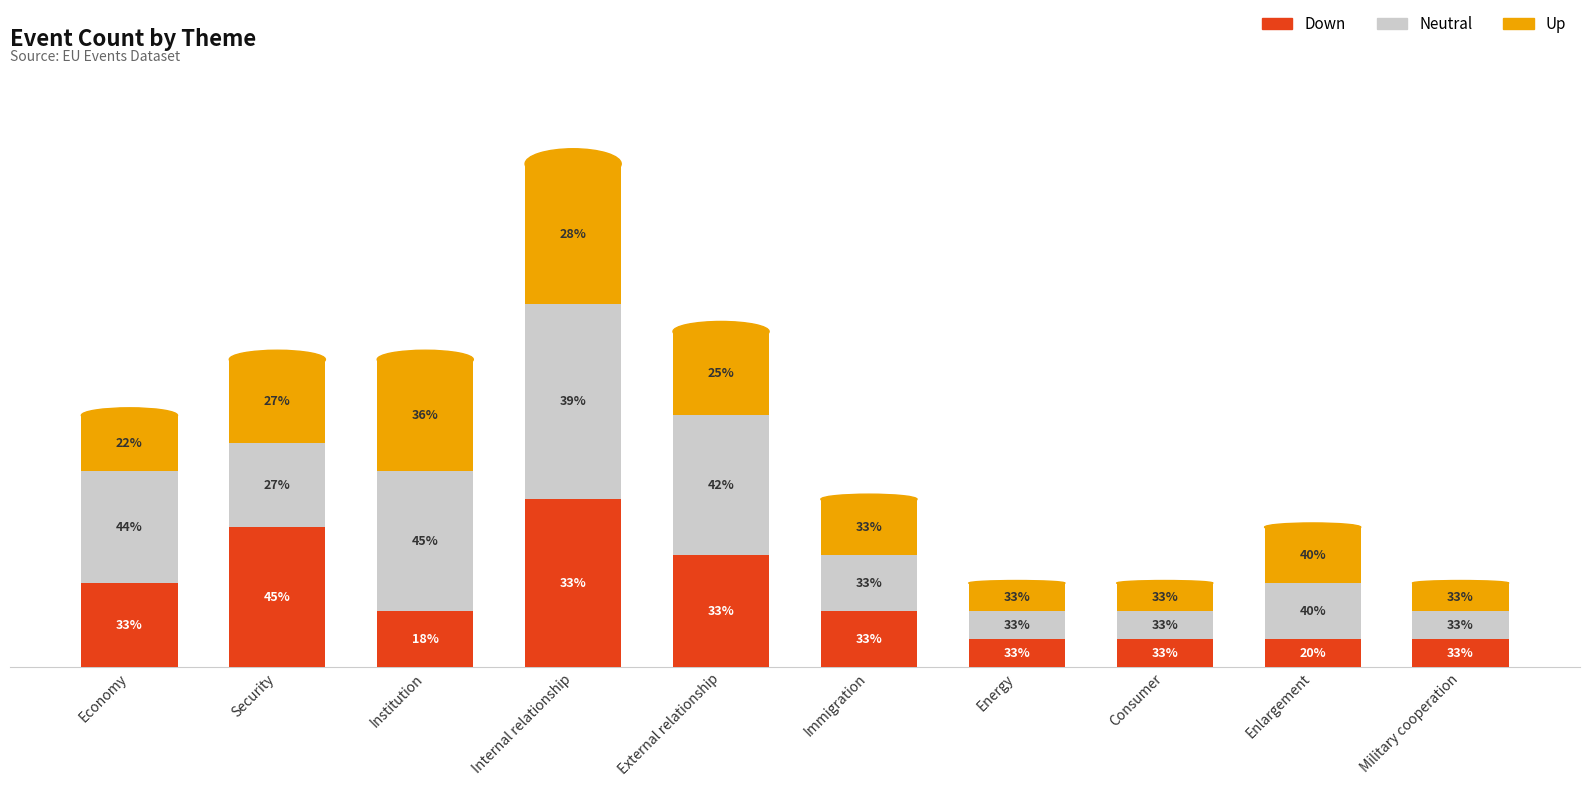

List the series in order of their overall mean, lowest first.

Up, Down, Neutral